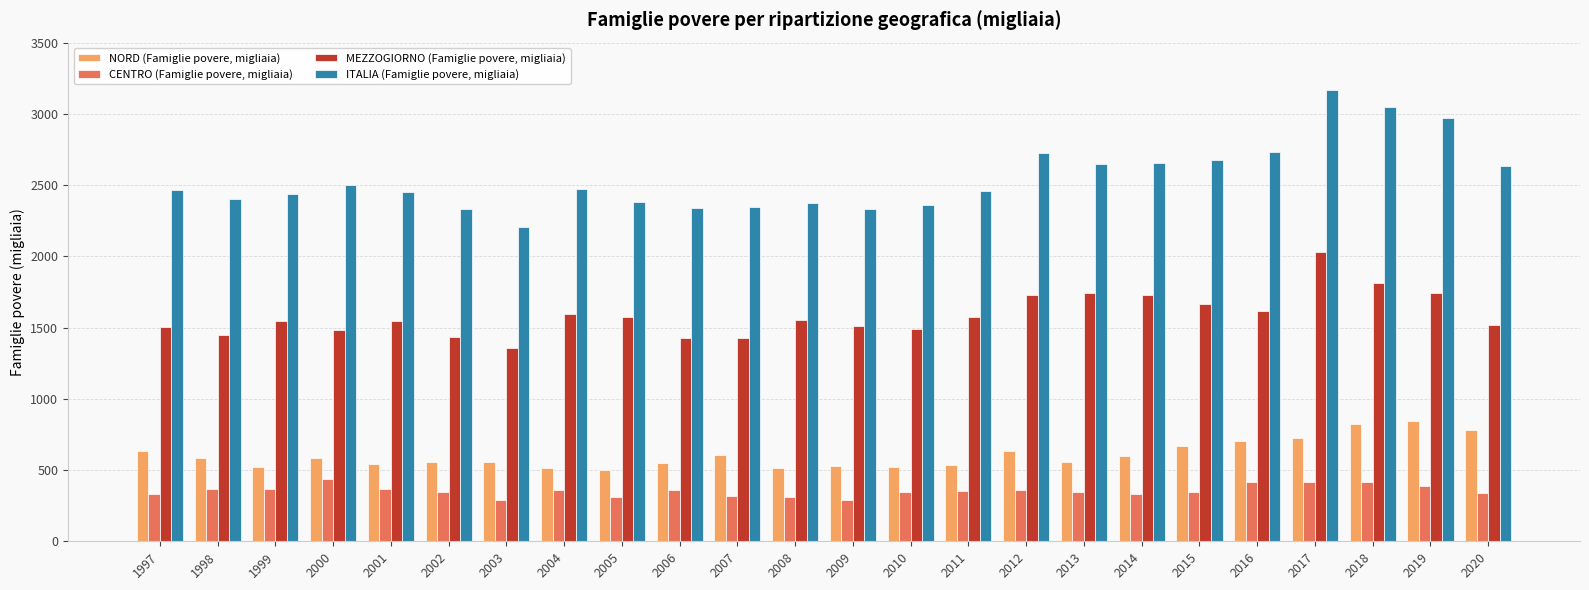

Which series has the widest spread of values?

ITALIA (Famiglie povere, migliaia)